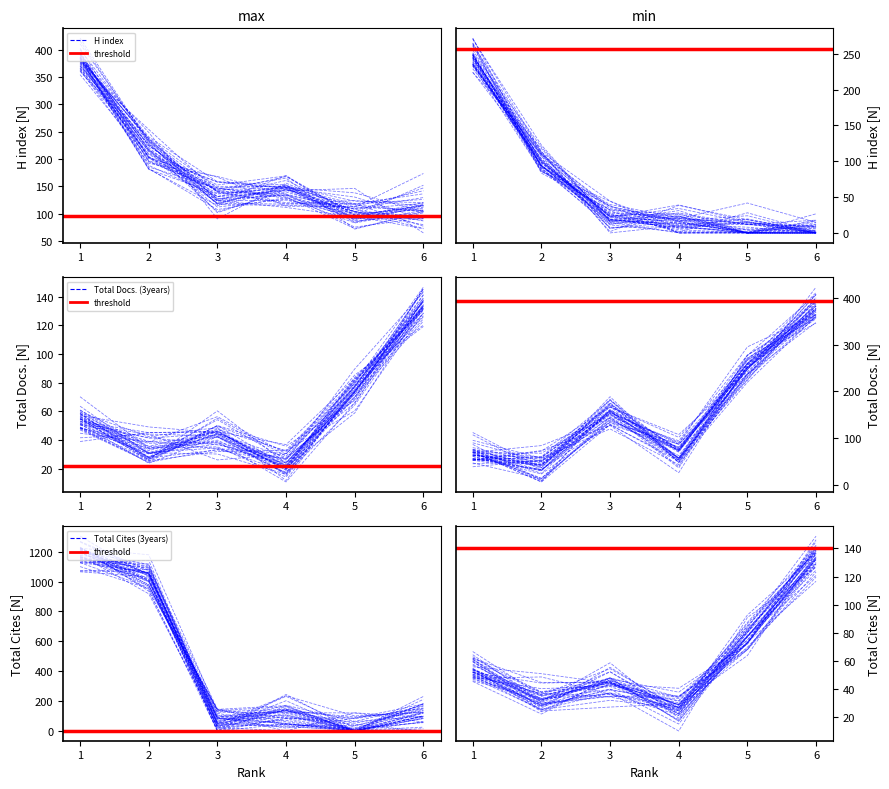

At which category does the chart reach its minimum across all series?

5